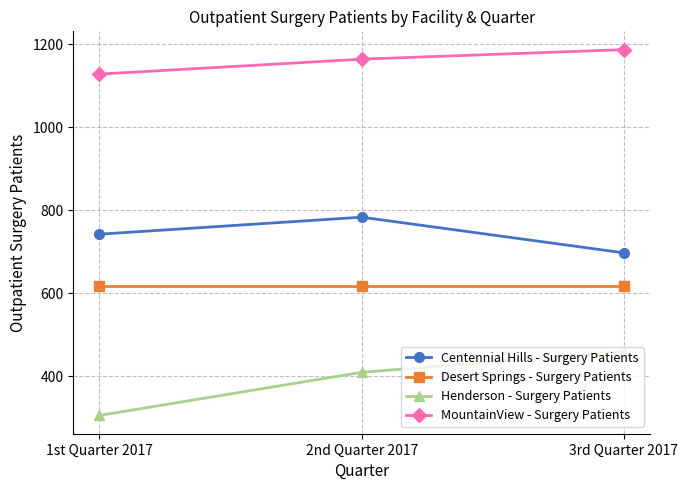

Which category has the highest value across all series?

3rd Quarter 2017